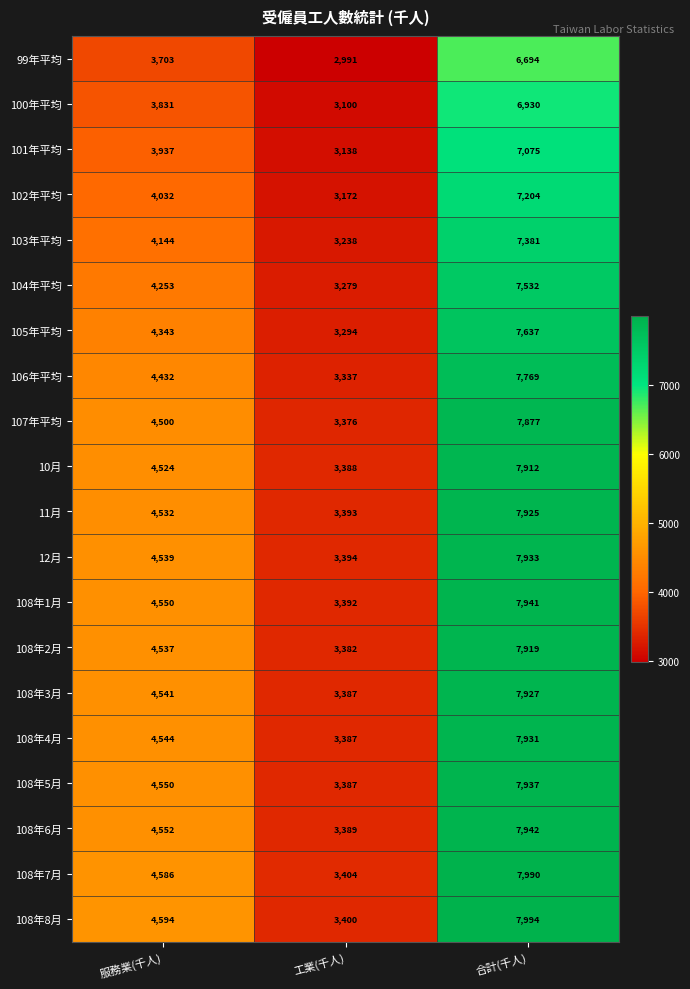

At 合計(千人), list the series in order from largest to smallest.

108年8月, 108年7月, 108年6月, 108年1月, 108年5月, 12月, 108年4月, 108年3月, 11月, 108年2月, 10月, 107年平均, 106年平均, 105年平均, 104年平均, 103年平均, 102年平均, 101年平均, 100年平均, 99年平均